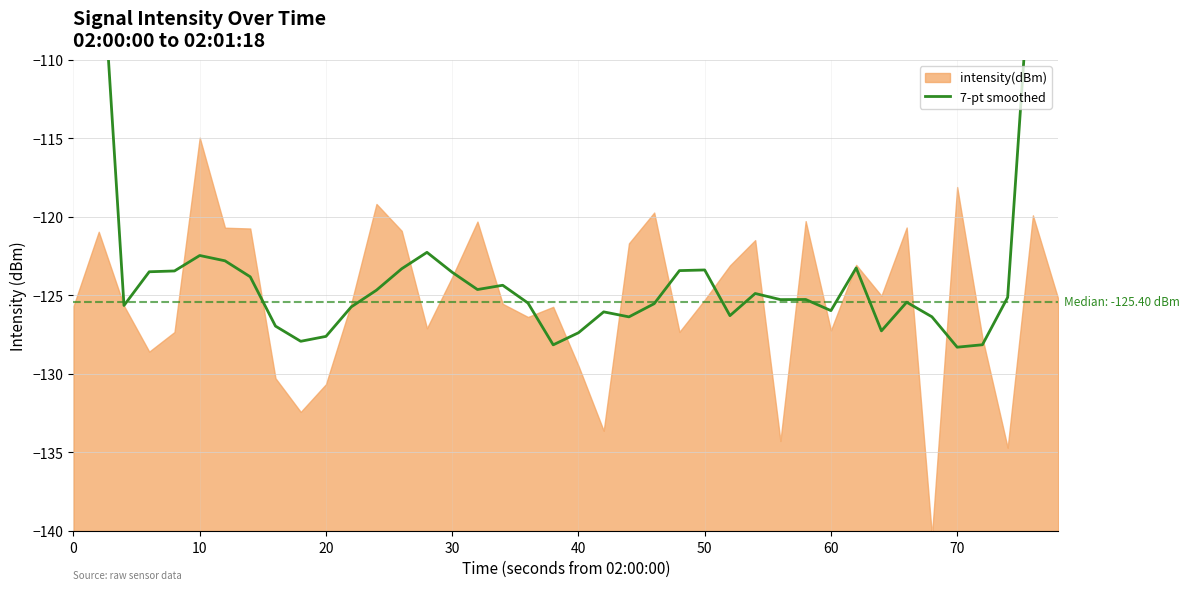

What is the greatest value displayed?

-74.5